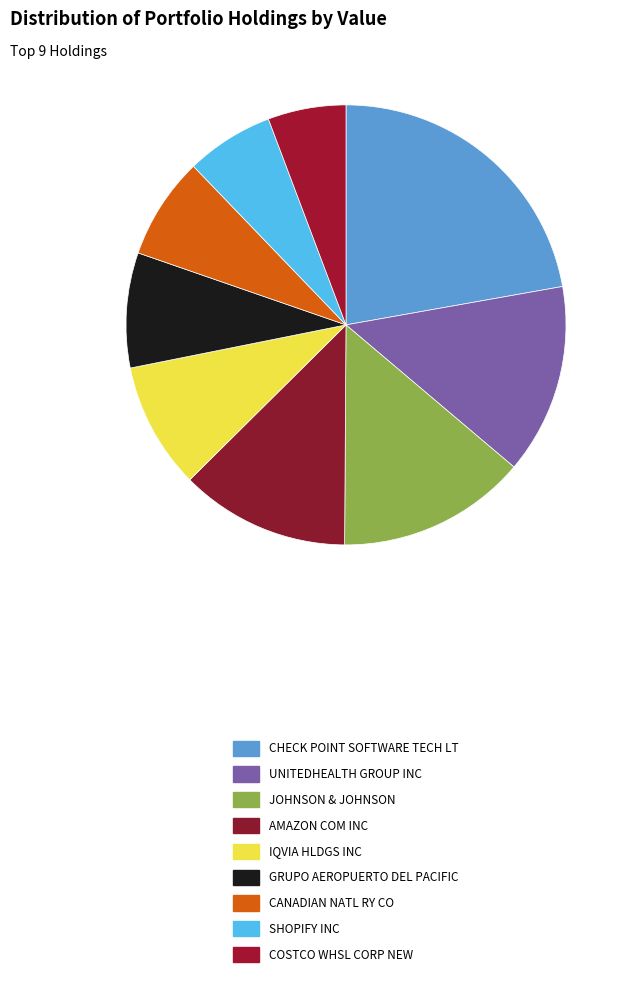

Count the number of slices in the pie.

9